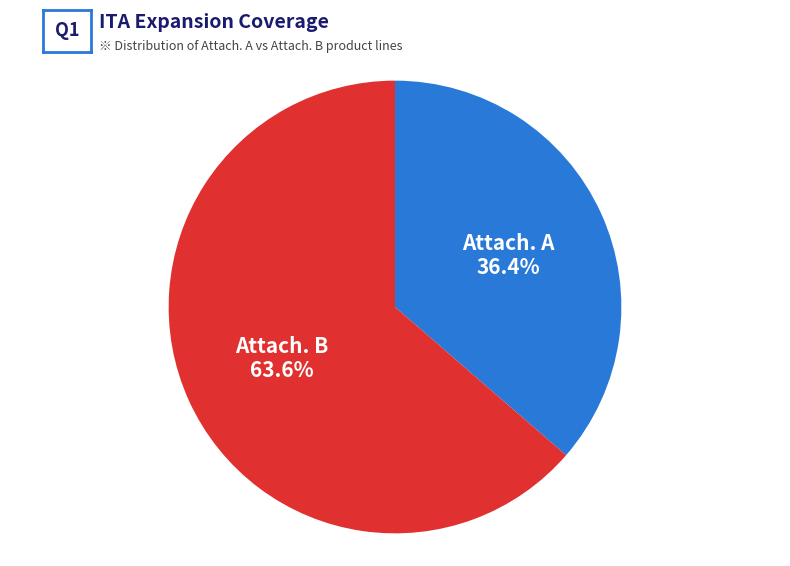

What is the largest slice in the pie chart?

Attach. B